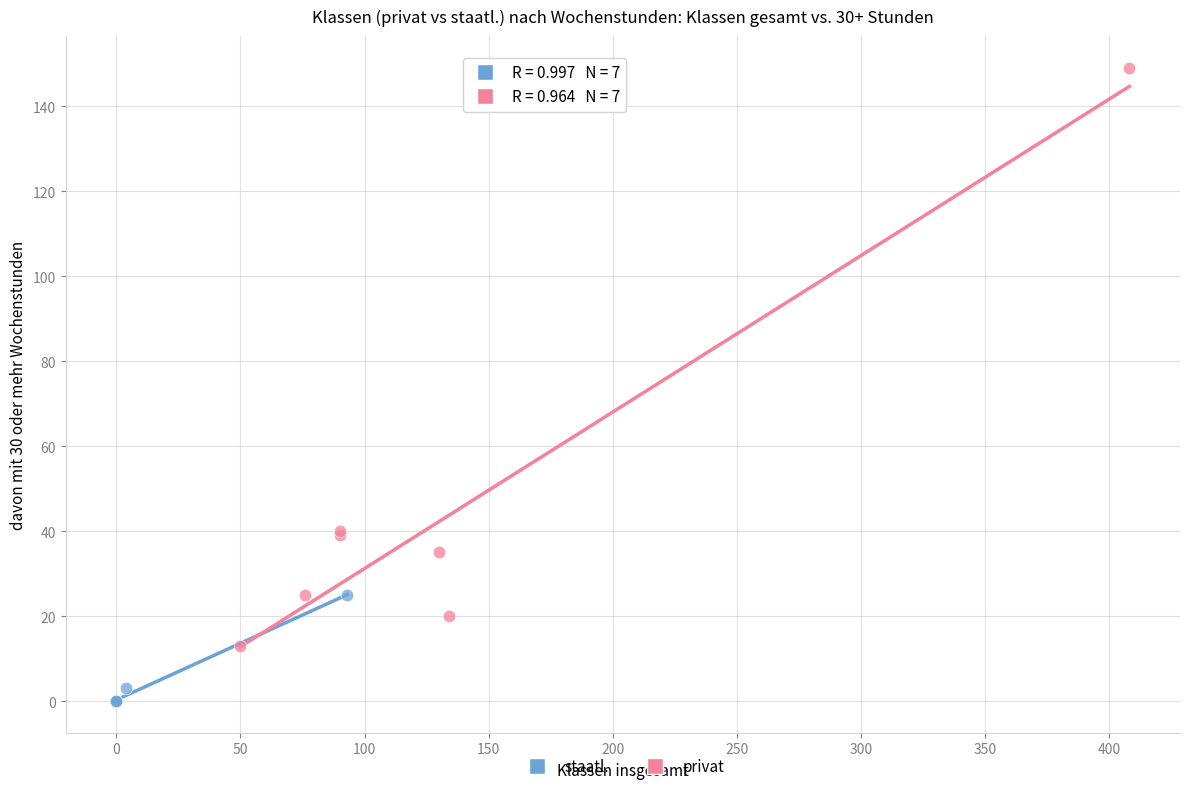

Which series has the widest spread of Y values?

privat